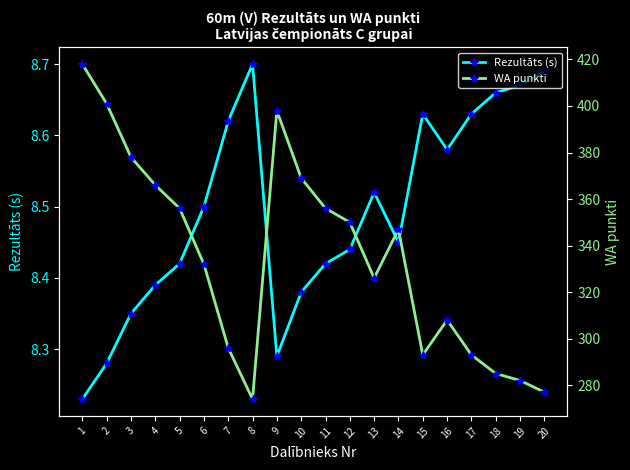

Does the chart display data point markers on the line(s)?

Yes